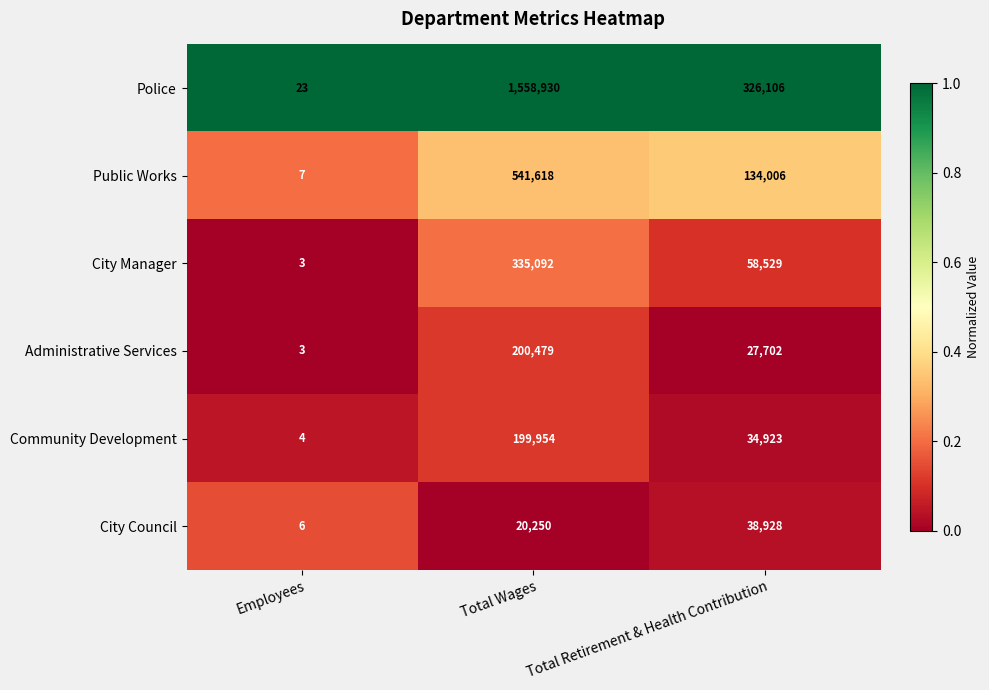

List the series in order of their peak value, highest first.

Police, Public Works, City Manager, Administrative Services, Community Development, City Council